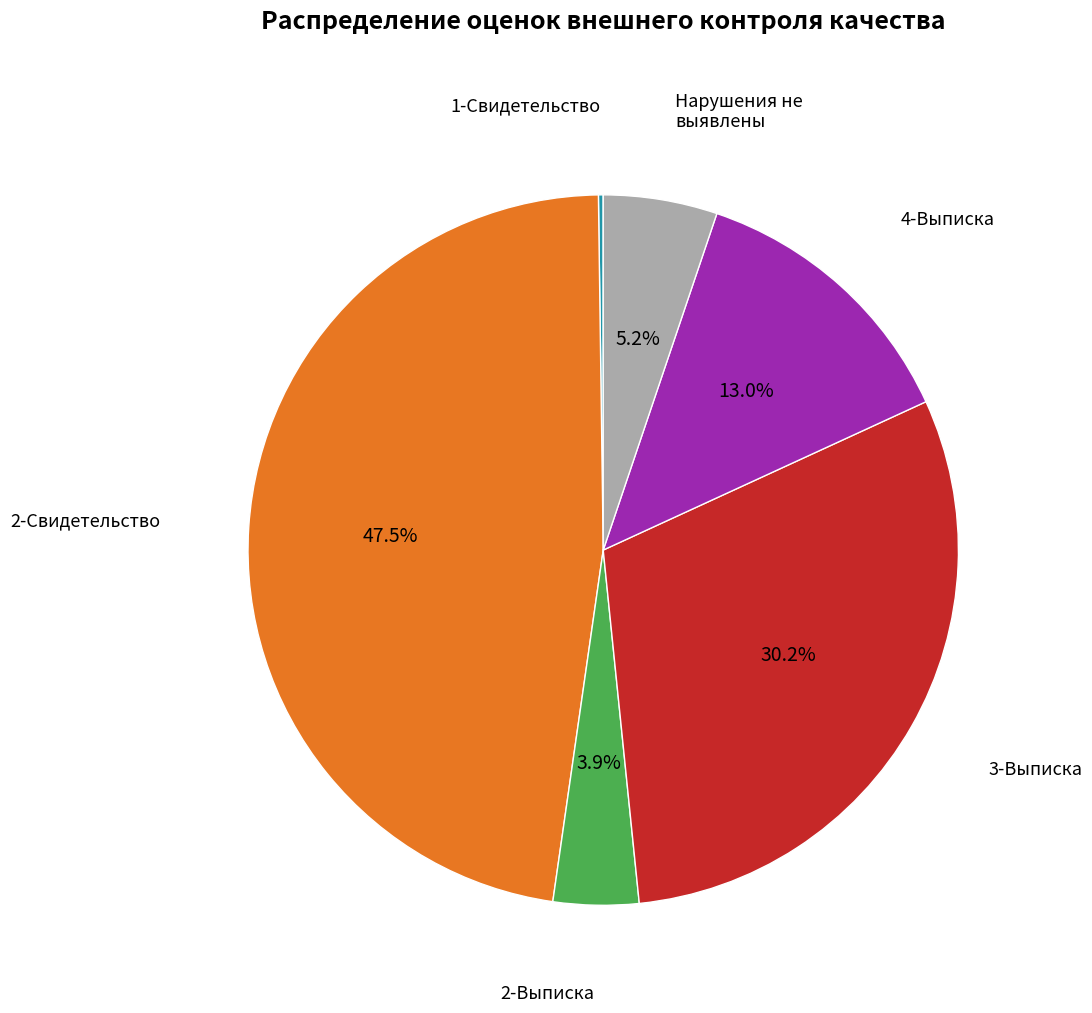

Which slice is the largest?

2-Свидетельство